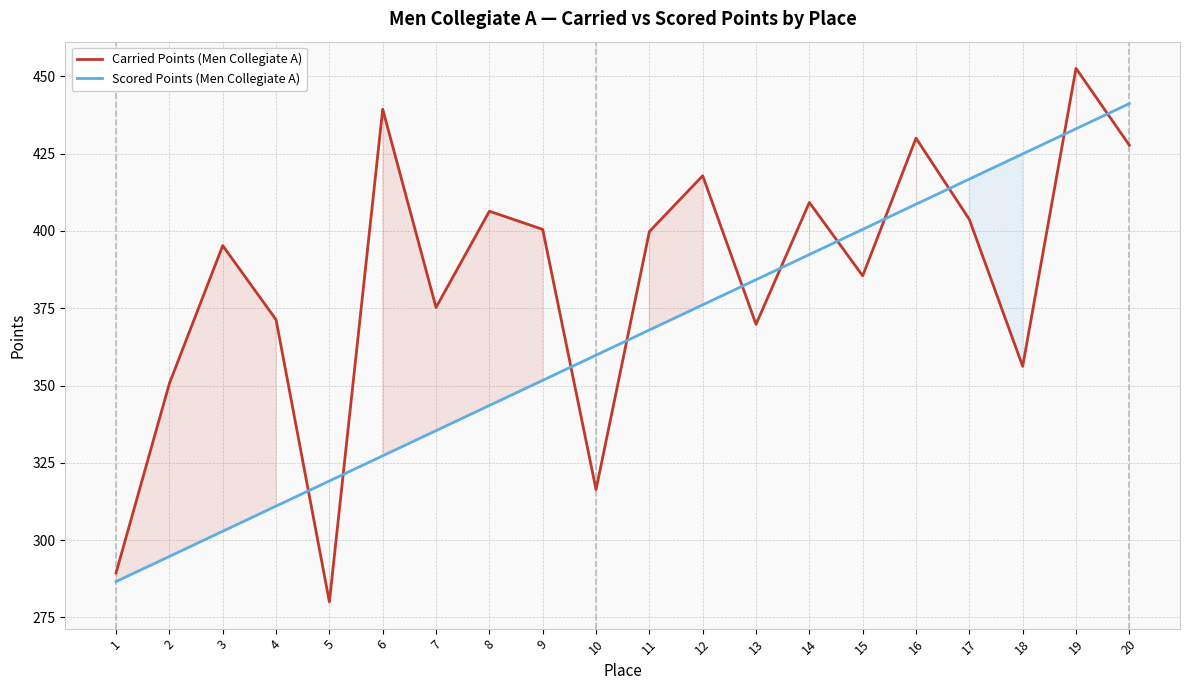

Is the value of Carried Points (Men Collegiate A) at 16 greater than the value of Scored Points (Men Collegiate A) at 18?

Yes